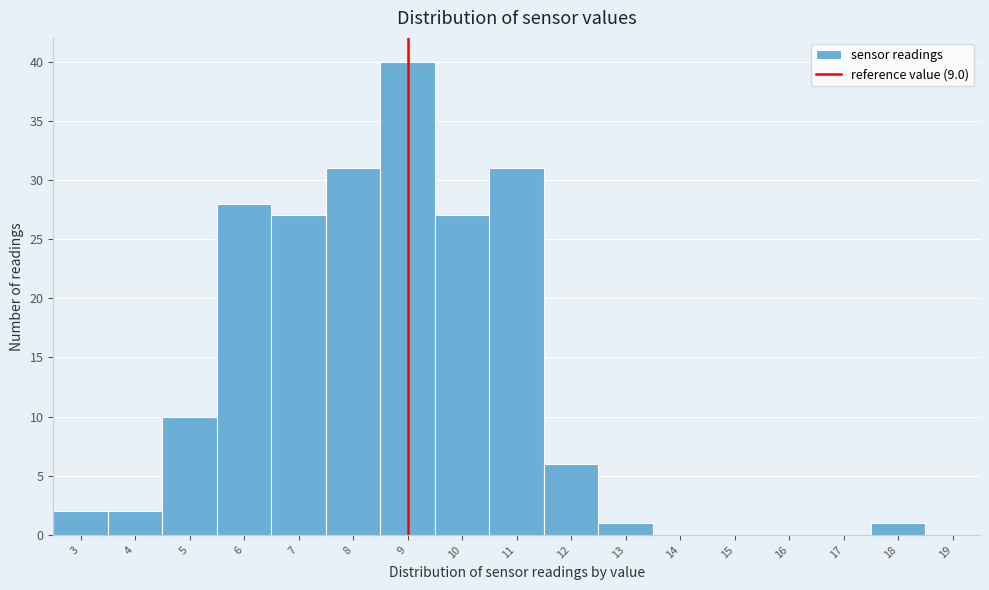

Which range on the x-axis has the tallest bar?

8.5 to 9.5